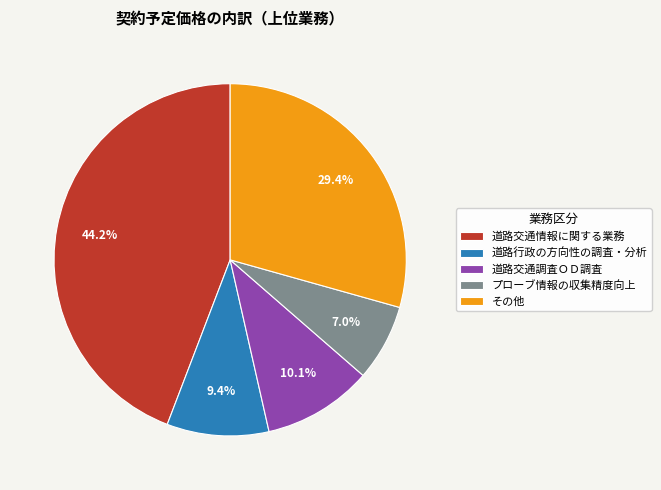

Which has a higher value, 道路交通調査ＯＤ調査 or その他?

その他